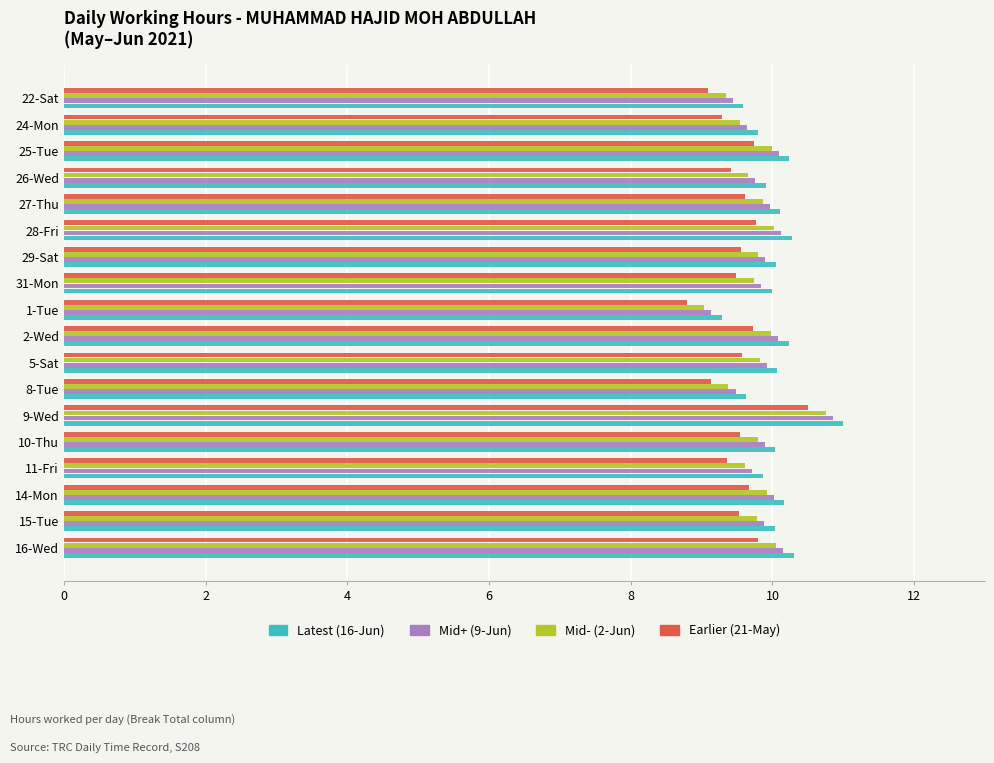

What is the minimum value shown in the chart?

8.8